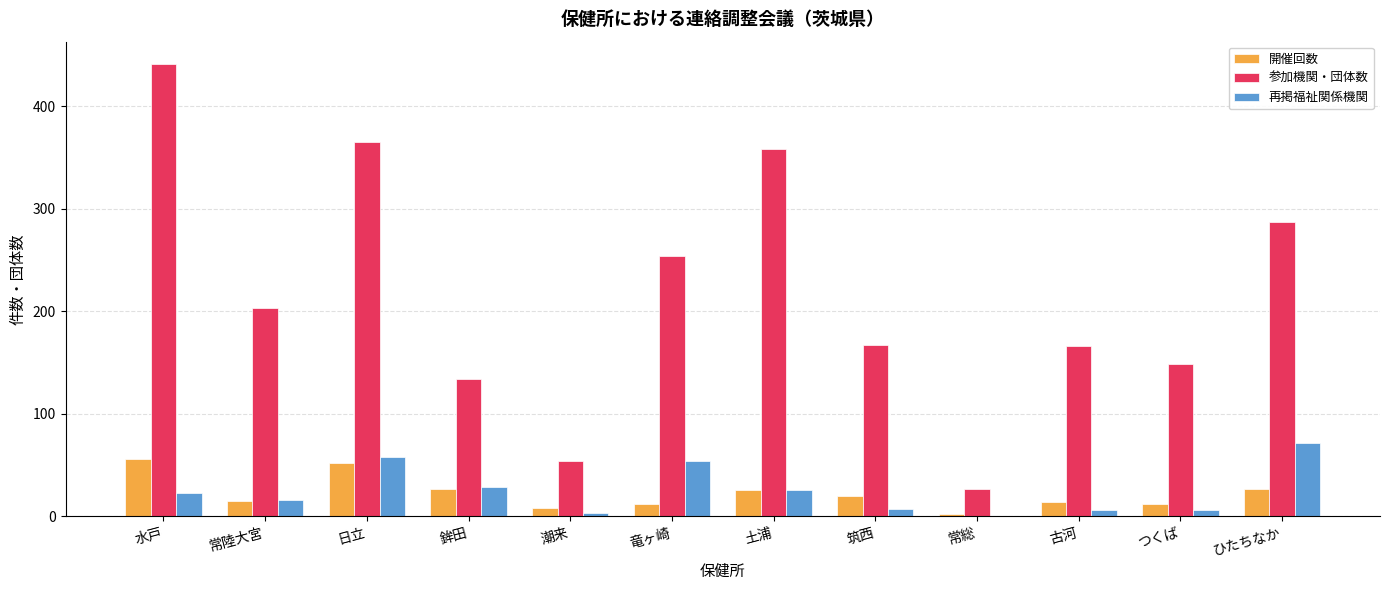

At which category is the sum across all series the highest?

水戸